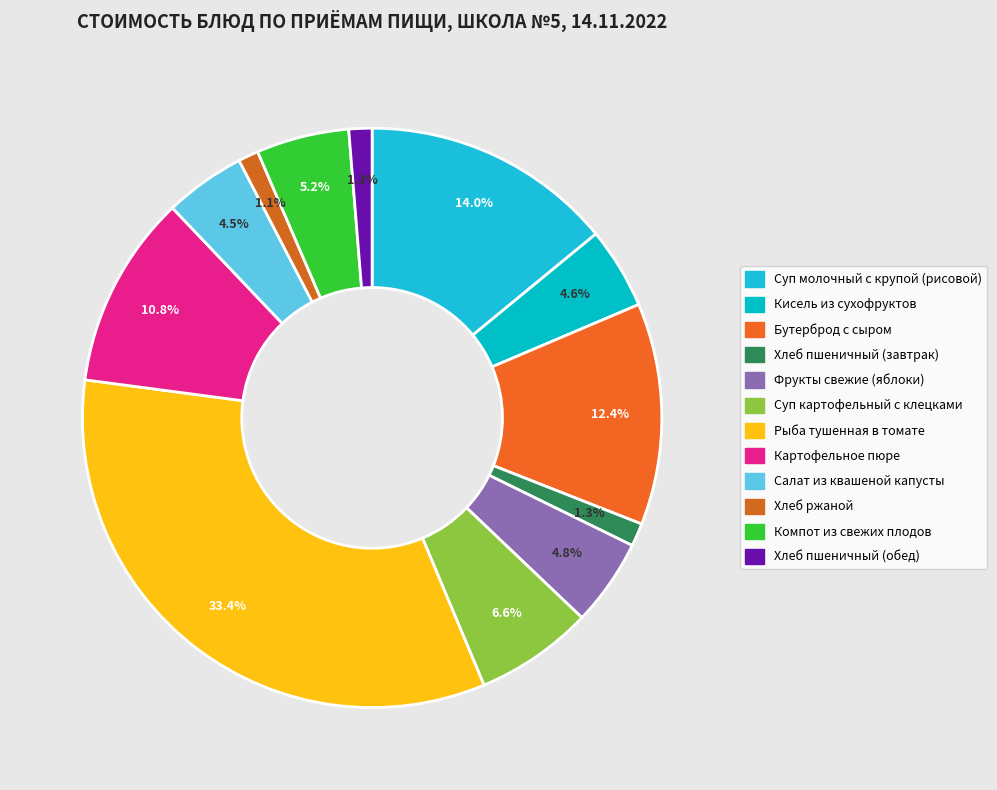

What percentage is the Картофельное пюре slice, to the nearest percent?

11%